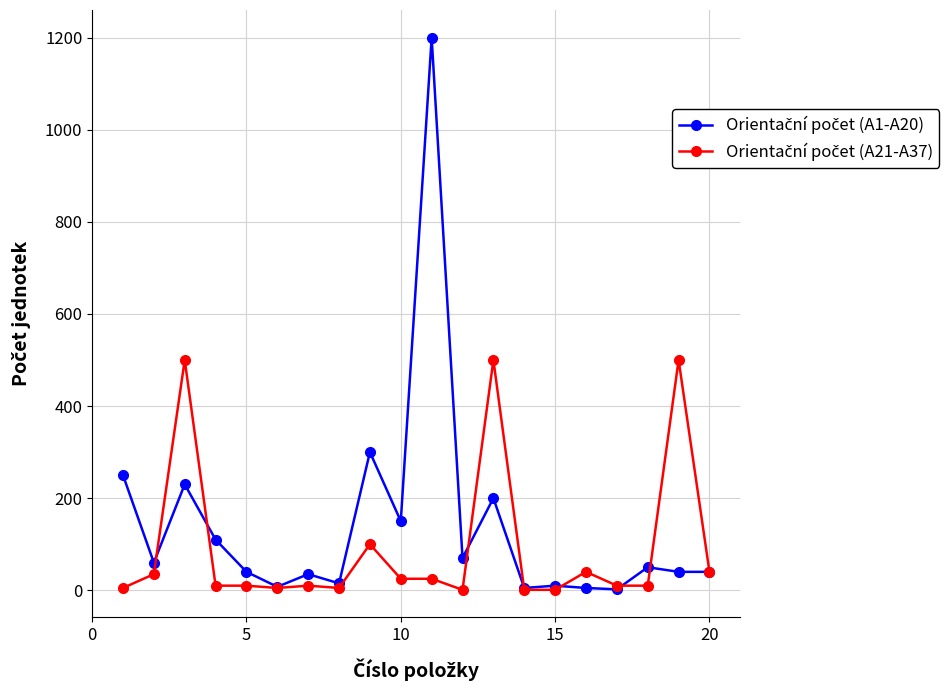

How many lines are shown in the chart?

2